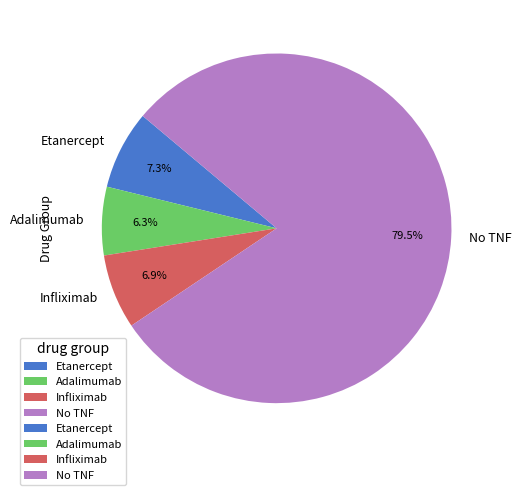

How many slices are in this pie chart?

4